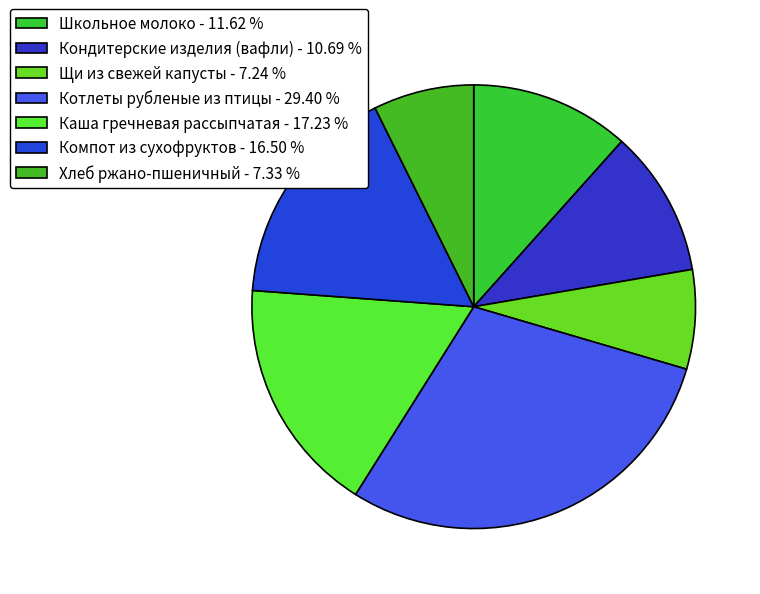

How many slices are in this pie chart?

7